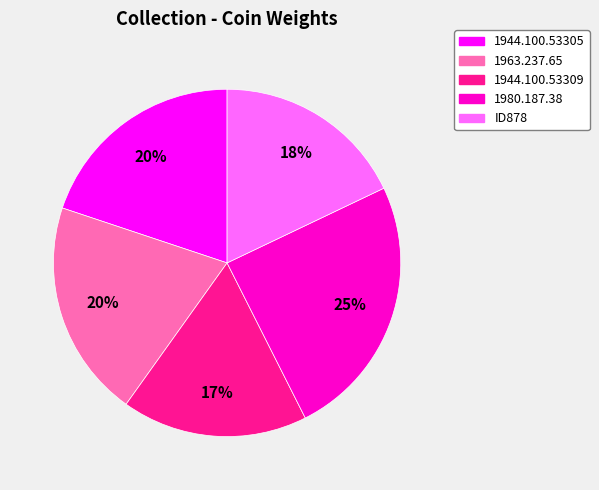

Do ID878 and 1963.237.65 together represent more than half of the pie?

No